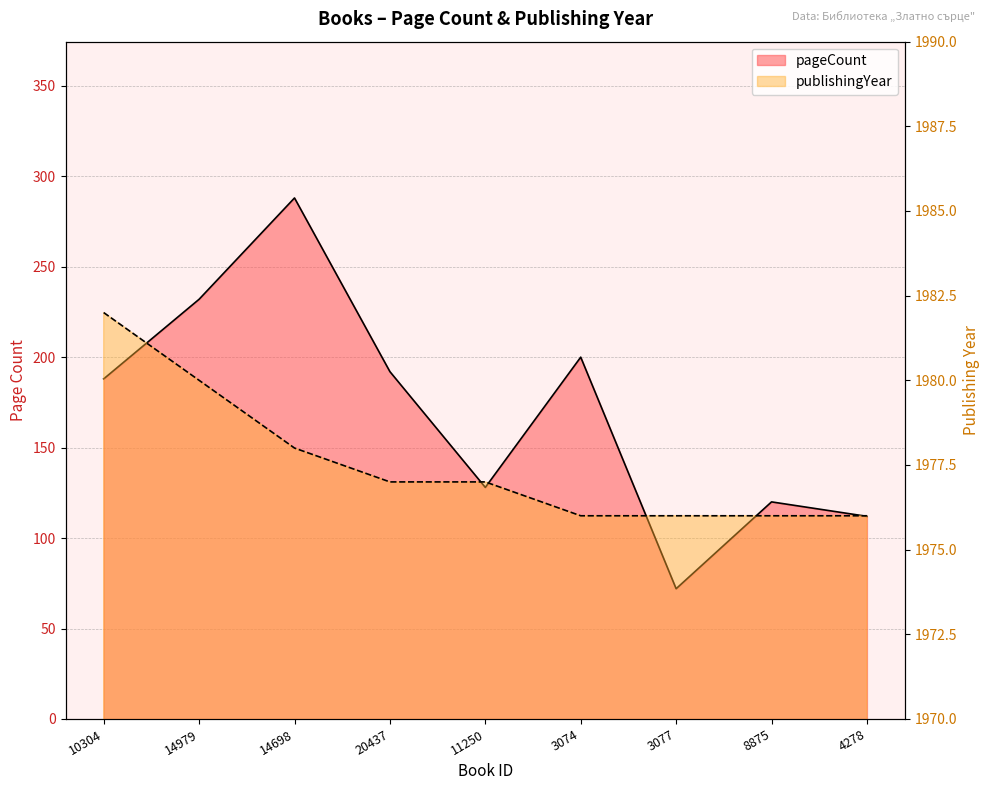

Where is the first local maximum for pageCount?

14698